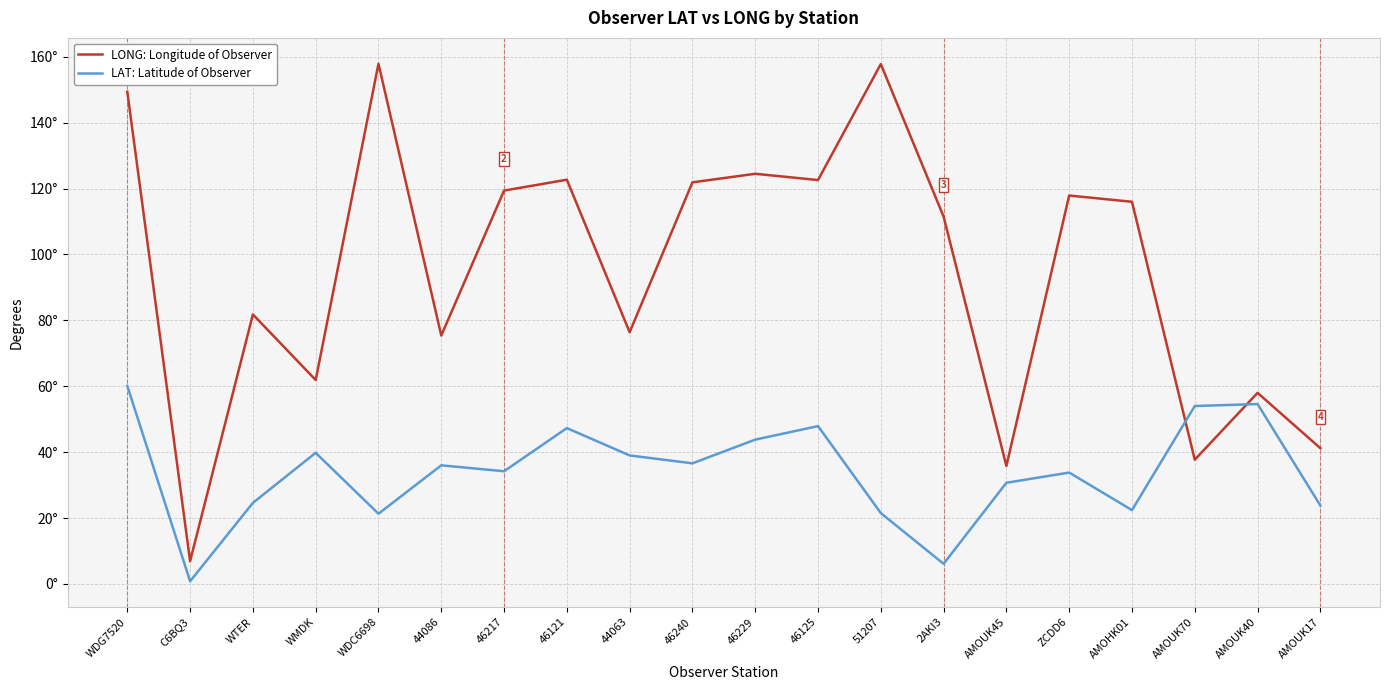

What value does the LONG: Longitude of Observer series have at WDG7520?

149.4